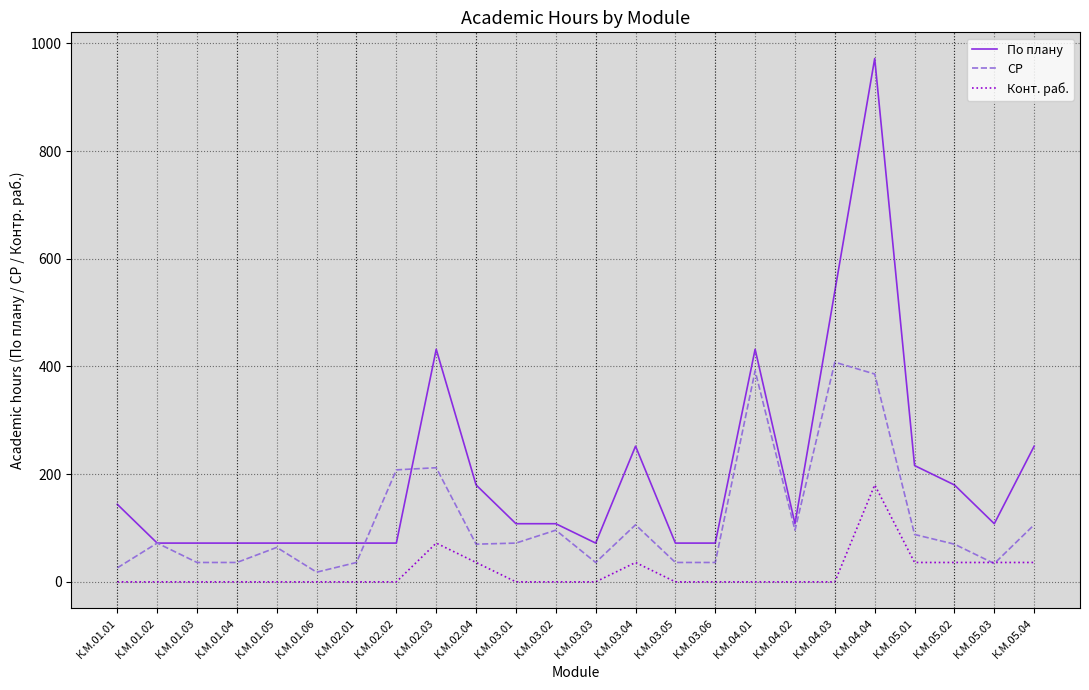

What value does the По плану series have at К.М.05.04, to the nearest 50?

250